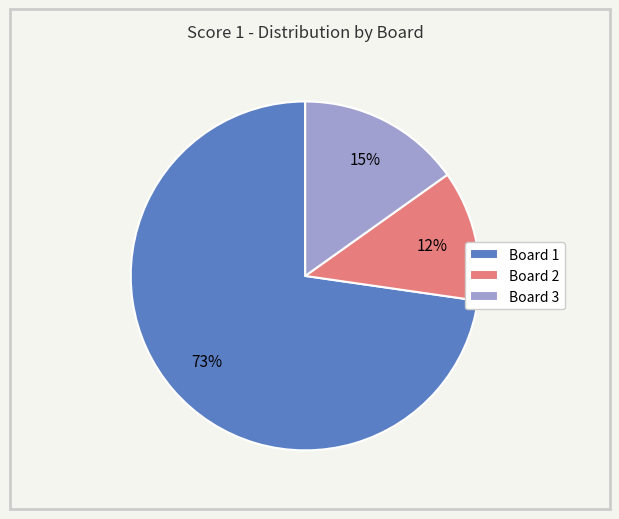

Do Board 2 and Board 3 together represent more than half of the pie?

No